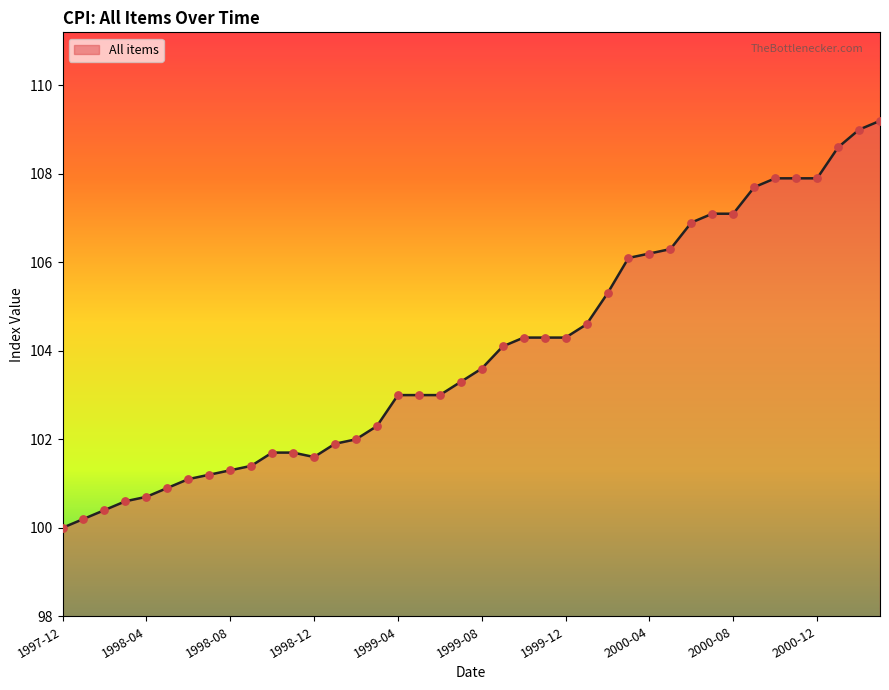

What is the minimum value shown in the chart?

100.0